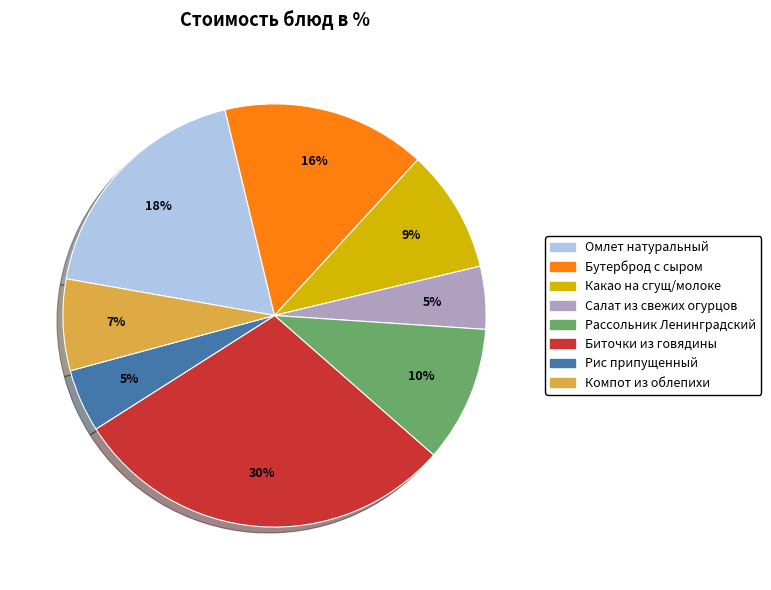

What is the ratio of the value at Салат из свежих огурцов to the value at Омлет натуральный?

0.3